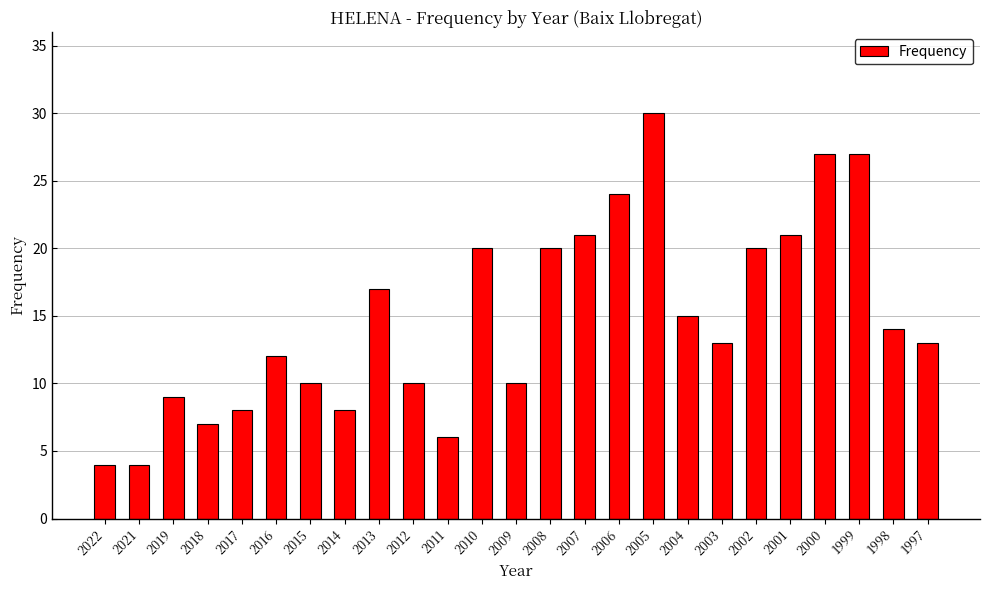

Where is the data nearest to the value 17?

2013